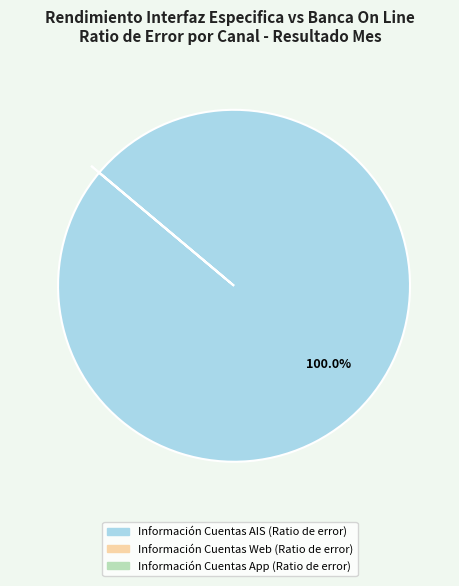

Is there any slice that represents more than half of the pie?

Yes